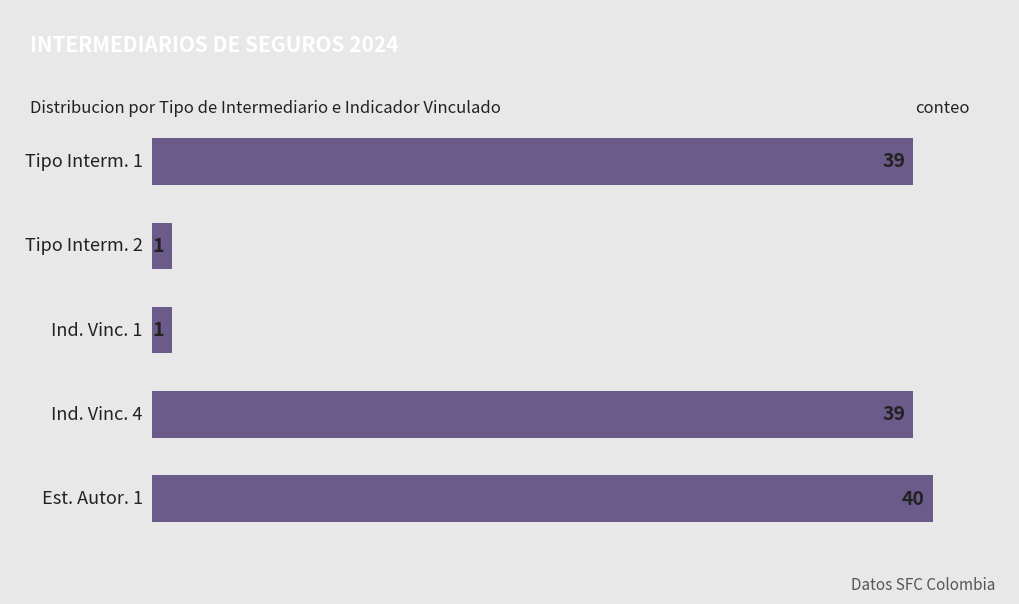

Does the chart contain any negative values?

No